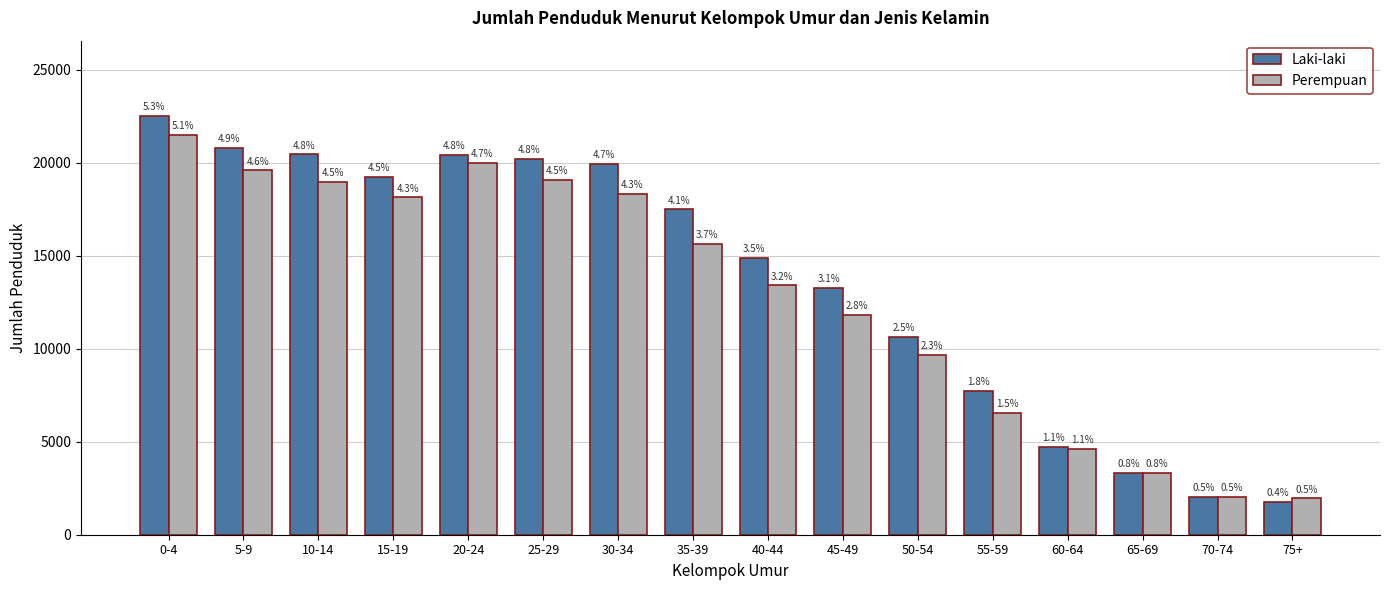

Which series has the largest total across all categories?

Laki-laki